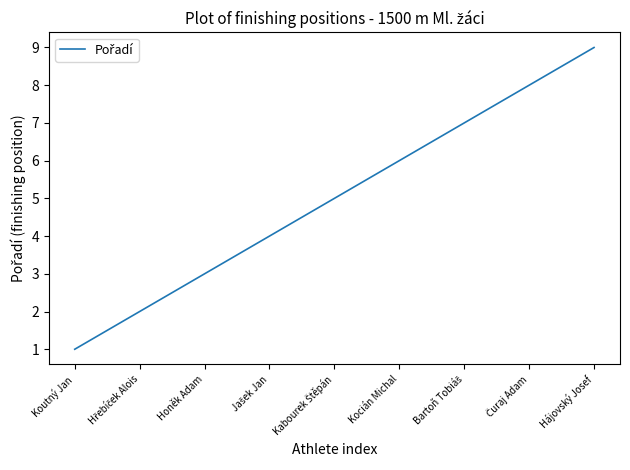

True or false: the data shows 1 at Koutný Jan.

True